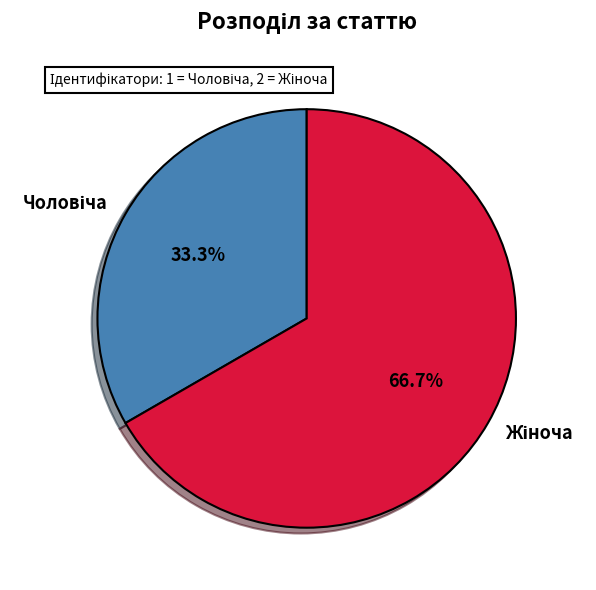

Does any single category account for the majority?

Yes